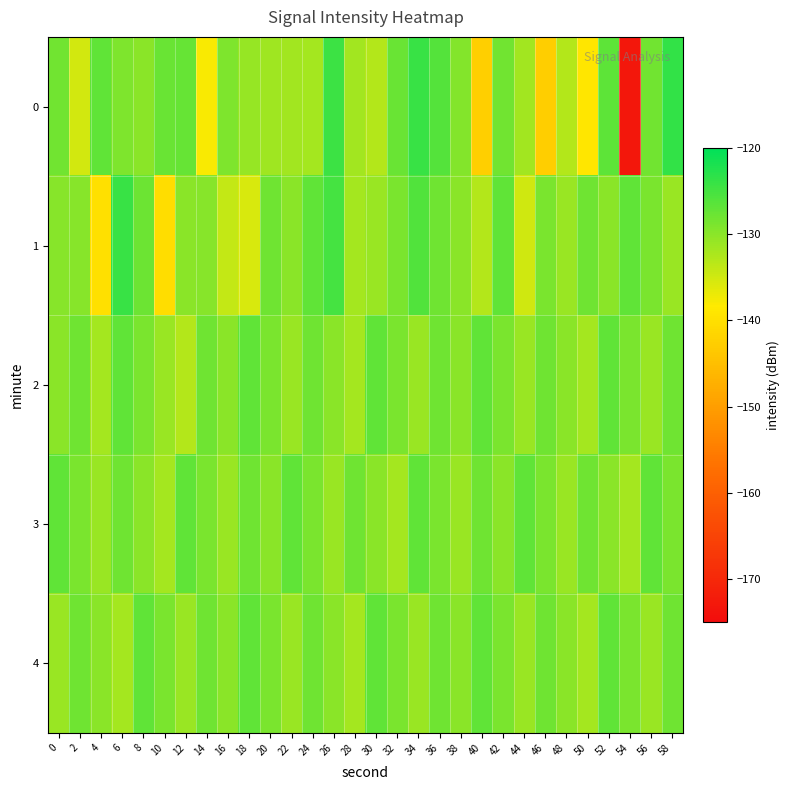

At which category is the sum across all series the highest?

36